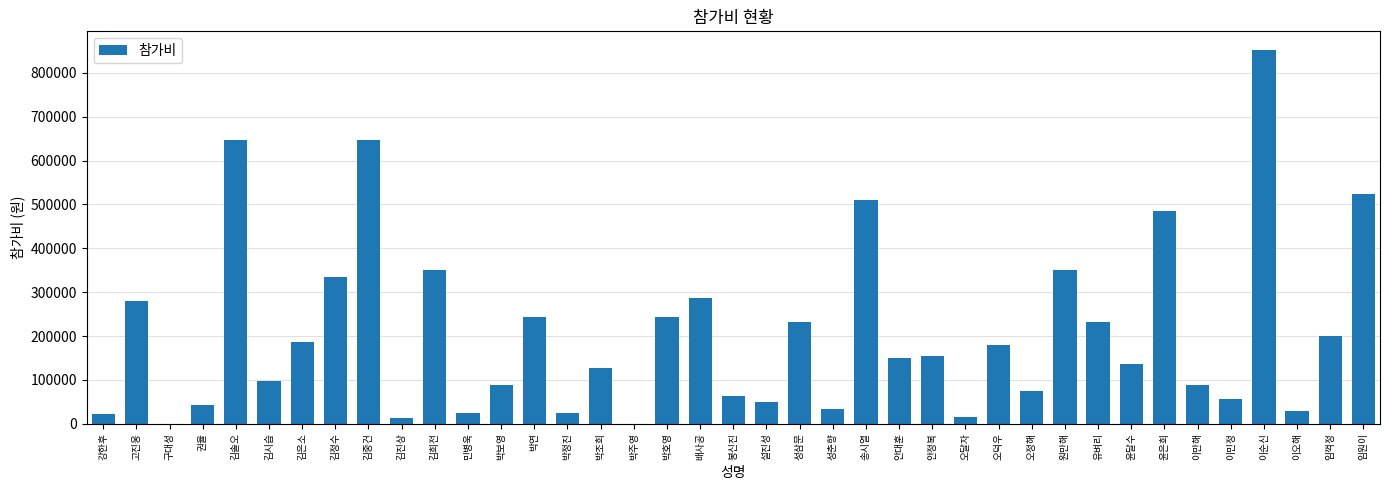

What is the approximate value at 고진웅?

279300